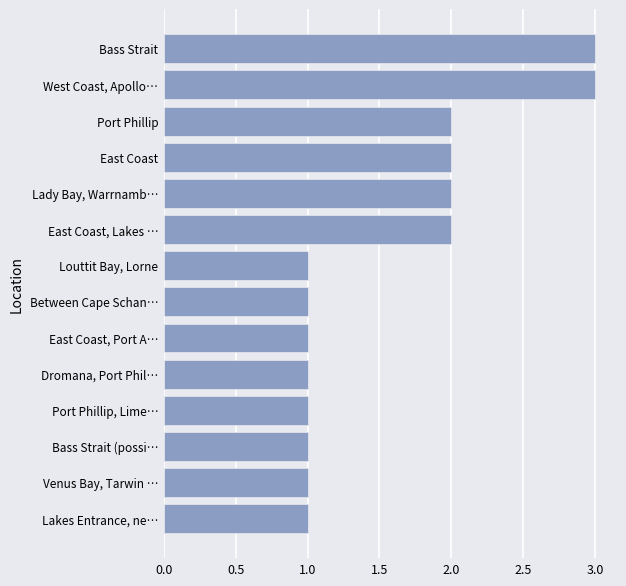

What is the ratio of the value at Port Phillip, Lime… to the value at Louttit Bay, Lorne?

1.0